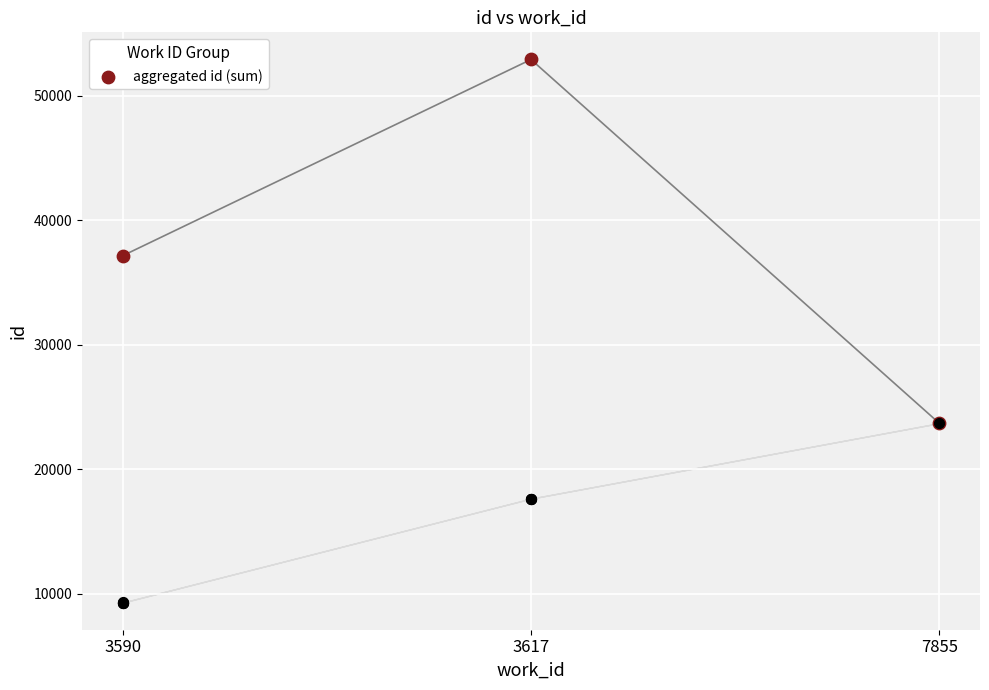

Which has a higher value, 3617 or 3590?

3617